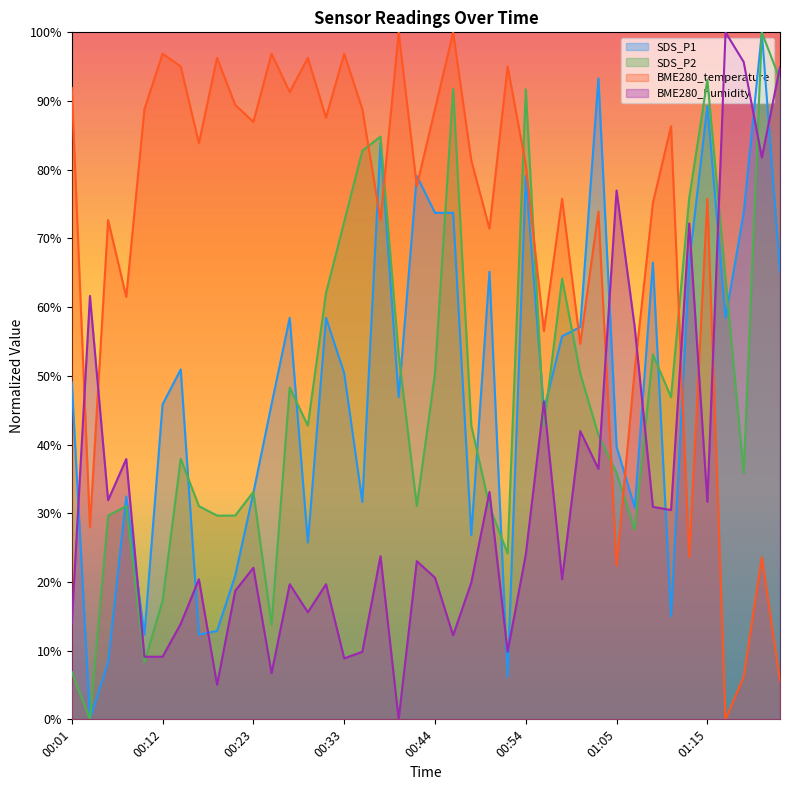

True or false: SDS_P2 and BME280_humidity intersect in this chart.

True